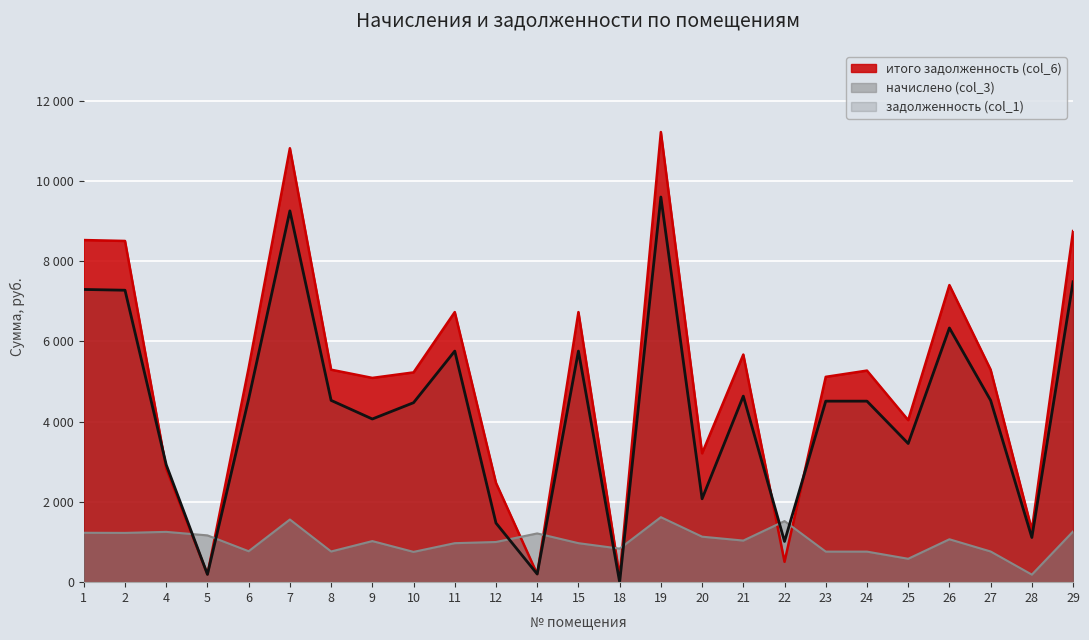

Count the number of categories in the chart.

25